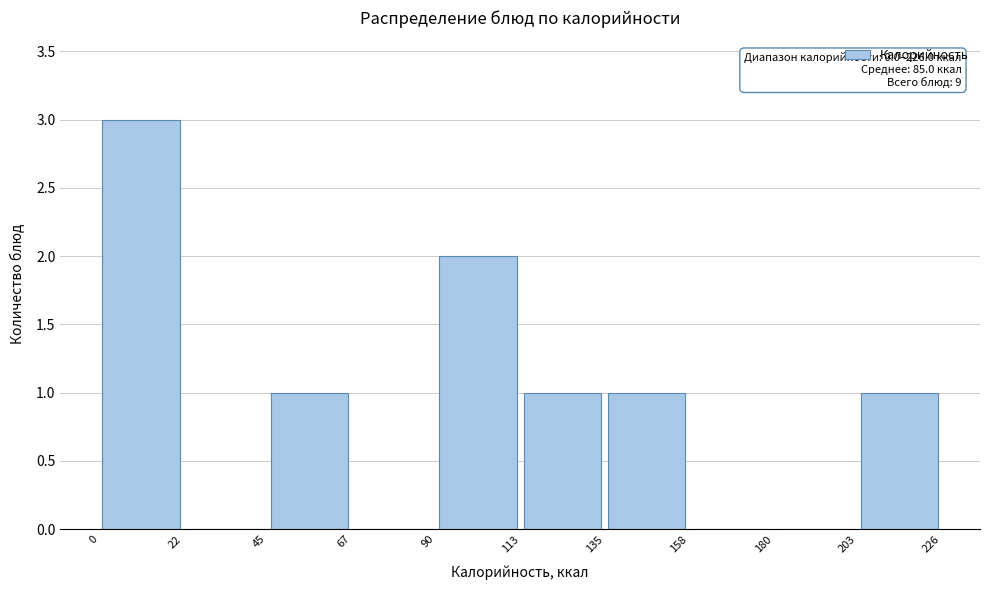

Which range on the x-axis has the tallest bar?

0 to 22